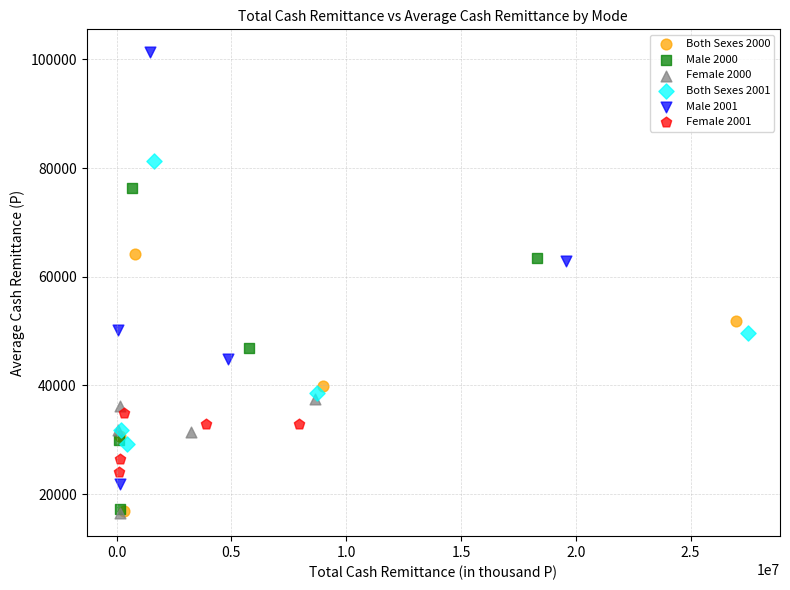

Which series has the widest spread of Y values?

Male 2001